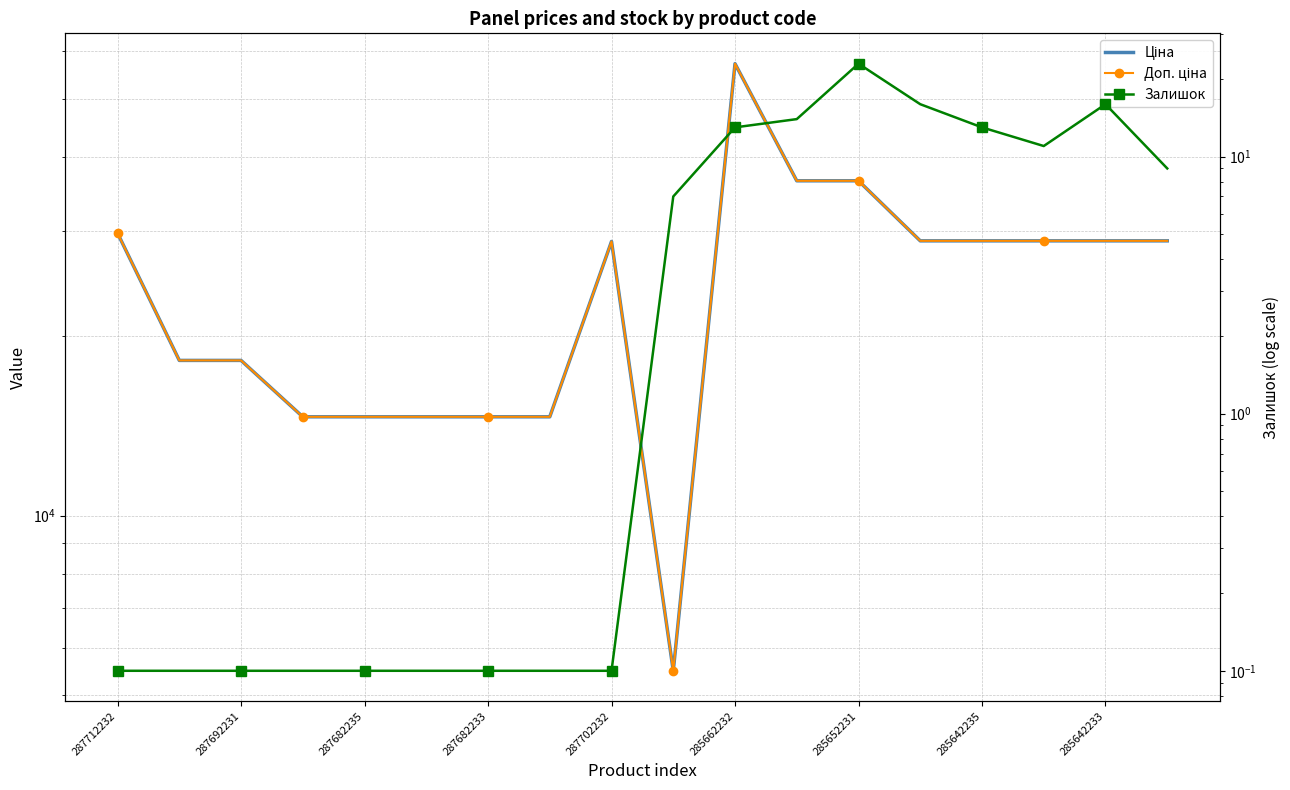

How many distinct data groups are displayed?

3